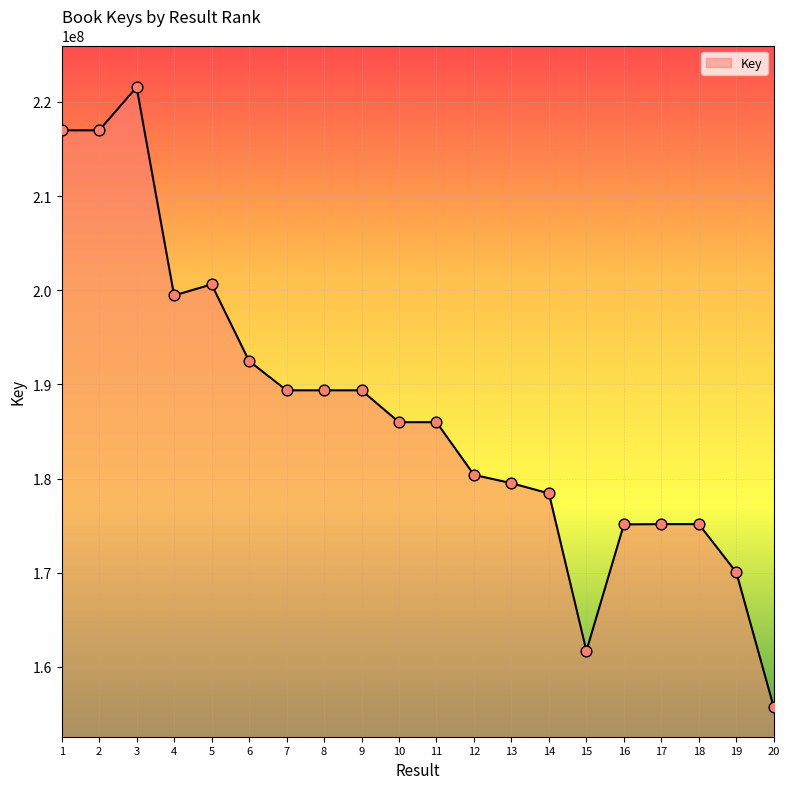

What is the ratio of the value at 12 to the value at 8?

1.0